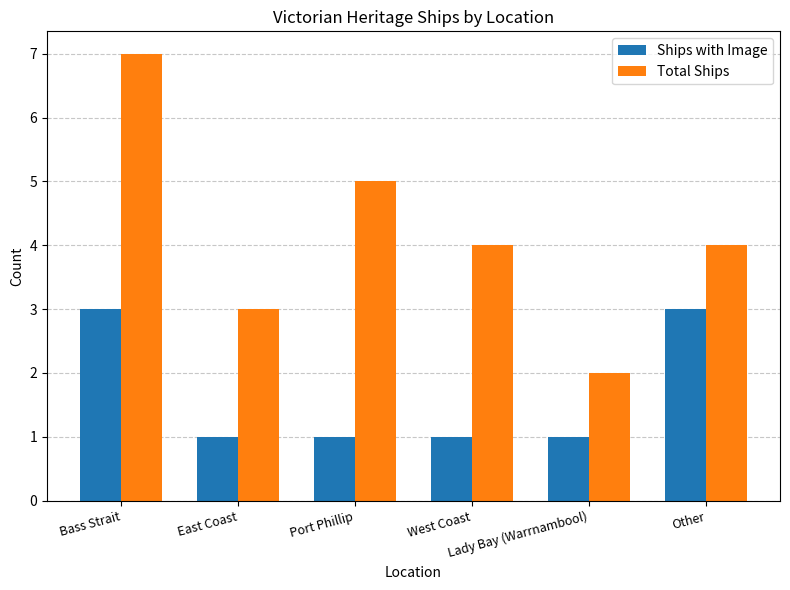

What is the total value across all series at West Coast?

5